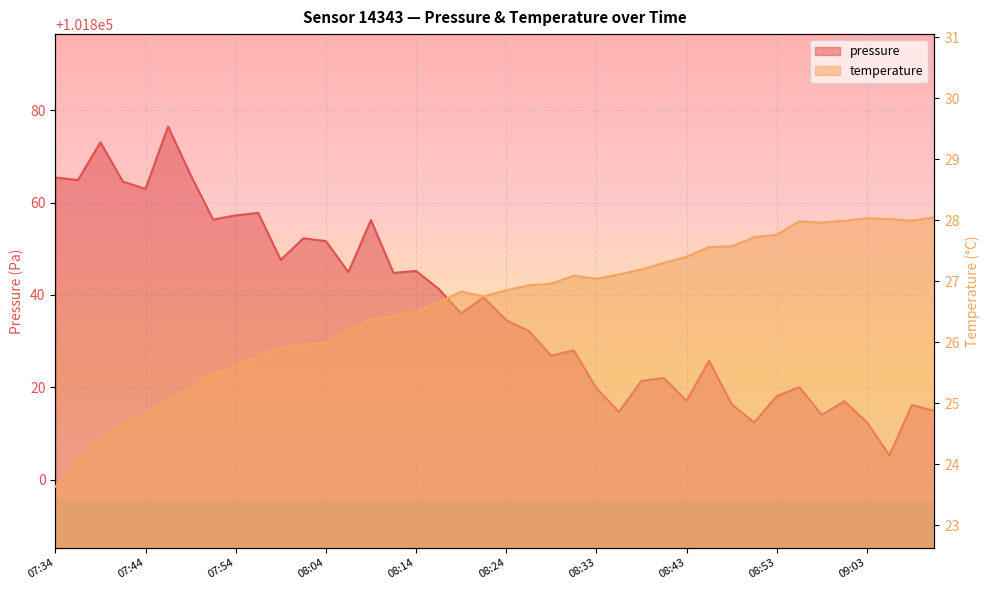

What is the approximate value of temperature at 08:53?

27.8